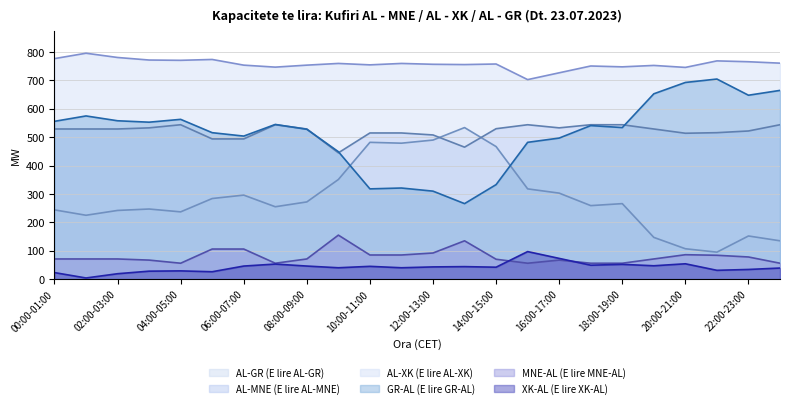

Which has a higher value, 11:00-12:00 or 23:00-00:00?

11:00-12:00